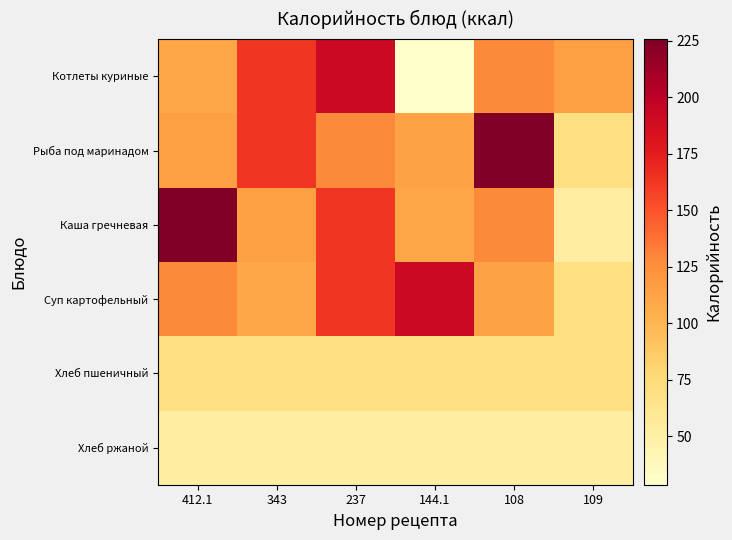

What is the spread (max minus min) of values at 108?

173.5